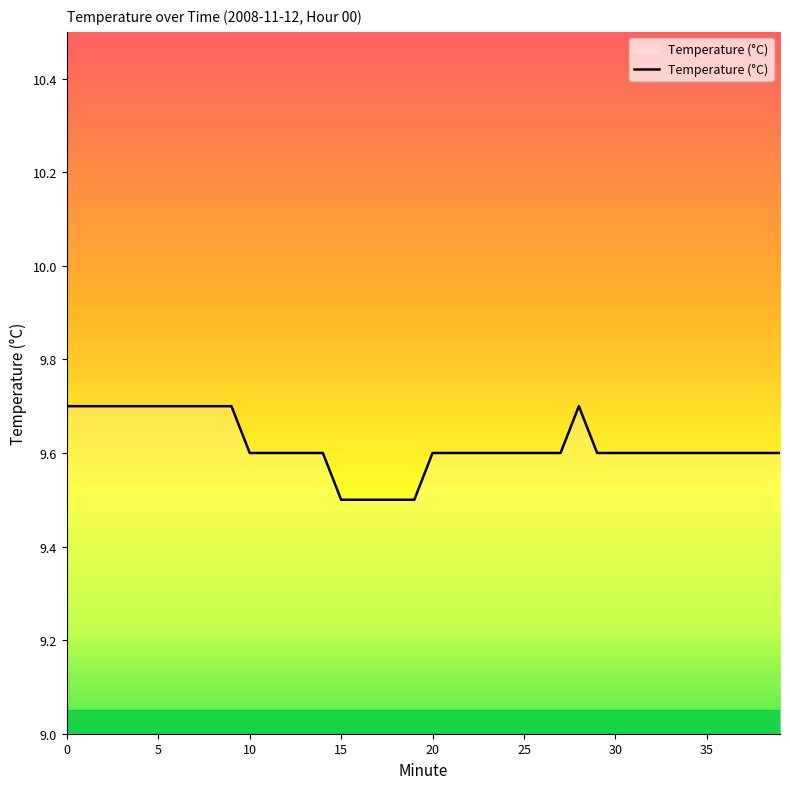

Reading right to left, extract all data points from this chart.

9.6	9.6	9.6	9.6	9.6	9.6	9.6	9.6	9.6	9.6	9.6	9.7	9.6	9.6	9.6	9.6	9.6	9.6	9.6	9.6	9.5	9.5	9.5	9.5	9.5	9.6	9.6	9.6	9.6	9.6	9.7	9.7	9.7	9.7	9.7	9.7	9.7	9.7	9.7	9.7